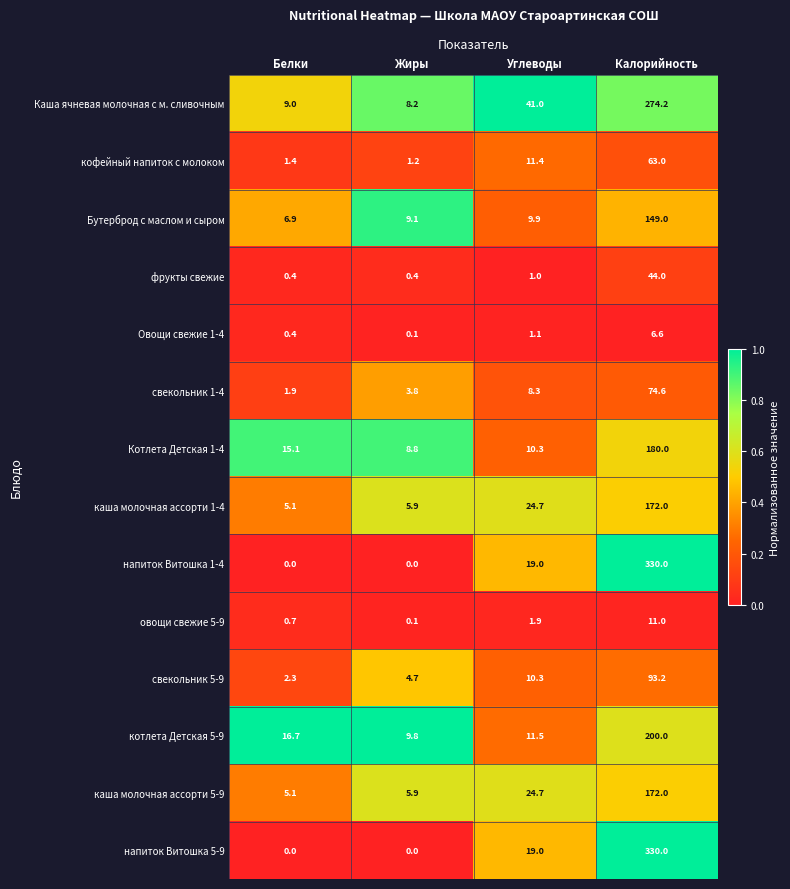

What is the approximate value of свекольник 5-9 at Жиры?

4.7